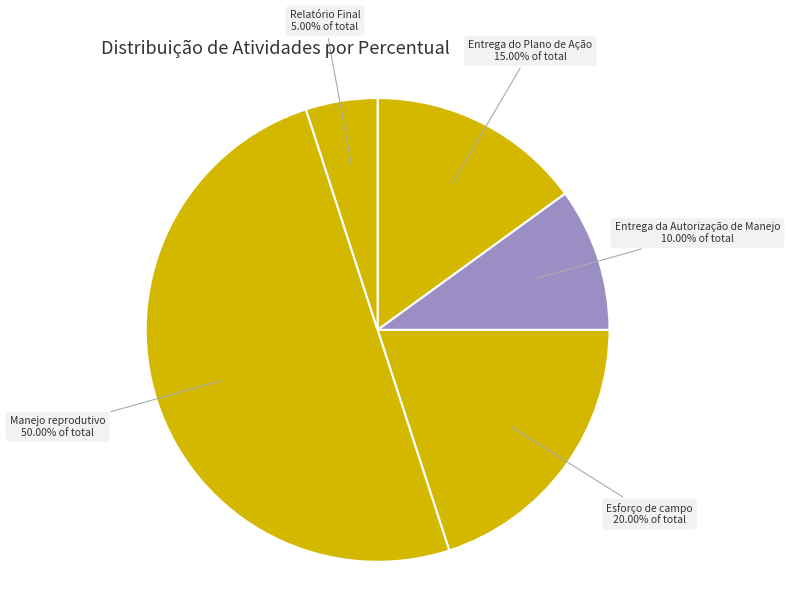

To the nearest percent, what percentage of the pie is Entrega do Plano de Ação?

15%